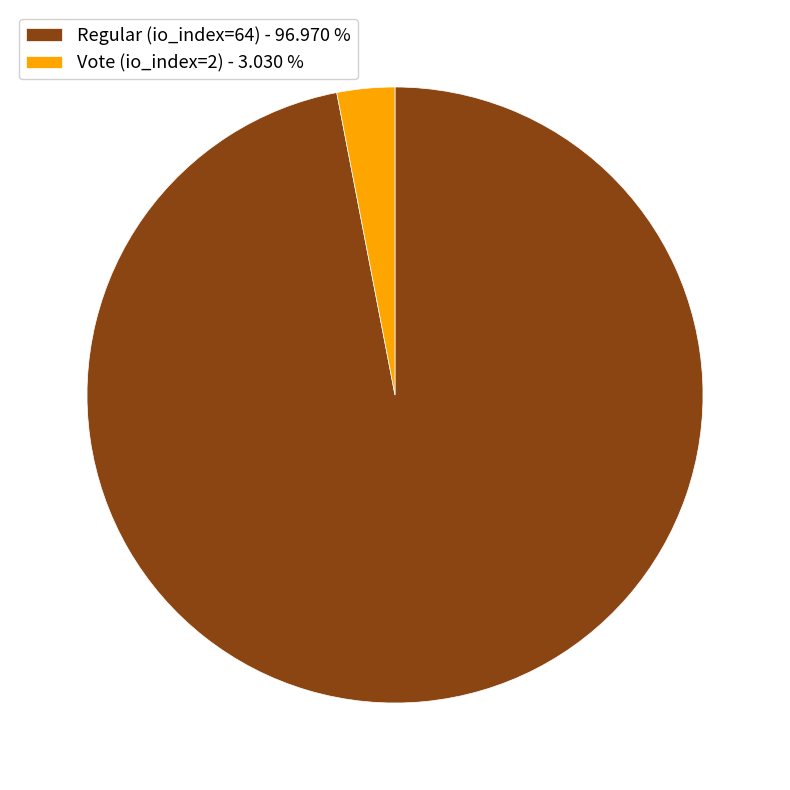

Combined, do Regular (io_index=64) and Vote (io_index=2) account for over 50%?

Yes